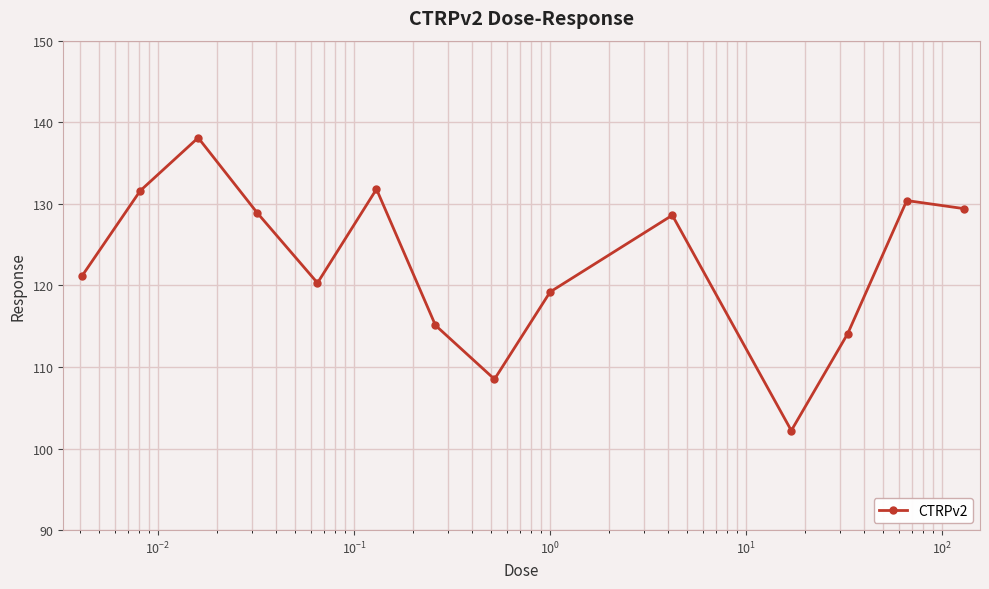

How many points are lower than both their immediate neighbors (excluding endpoints)?

3